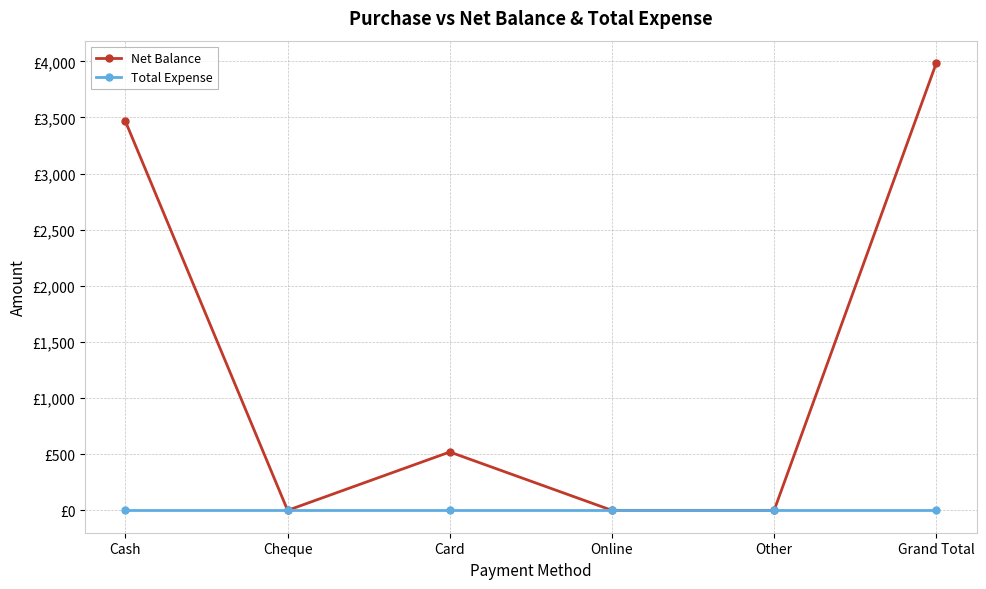

Between Card and Other, which series saw the biggest shift?

Net Balance